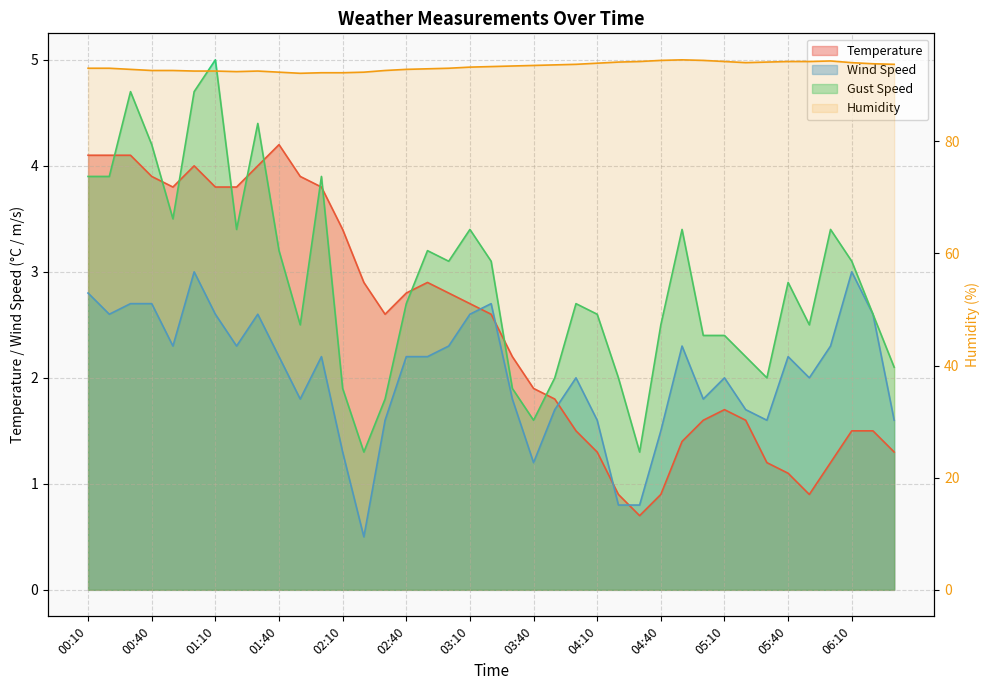

Does the chart display data point markers on the line(s)?

No